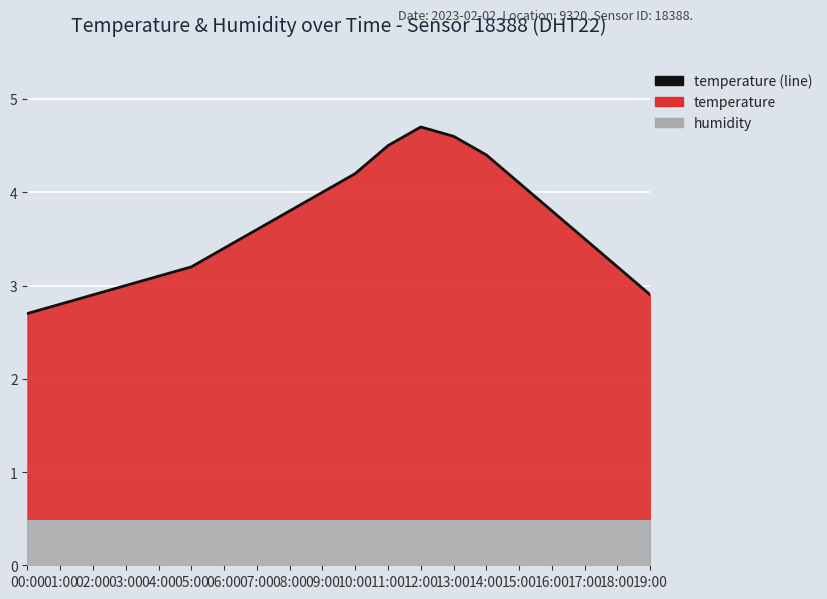

What is the ratio of the value at 18:00 to the value at 01:00?

1.1